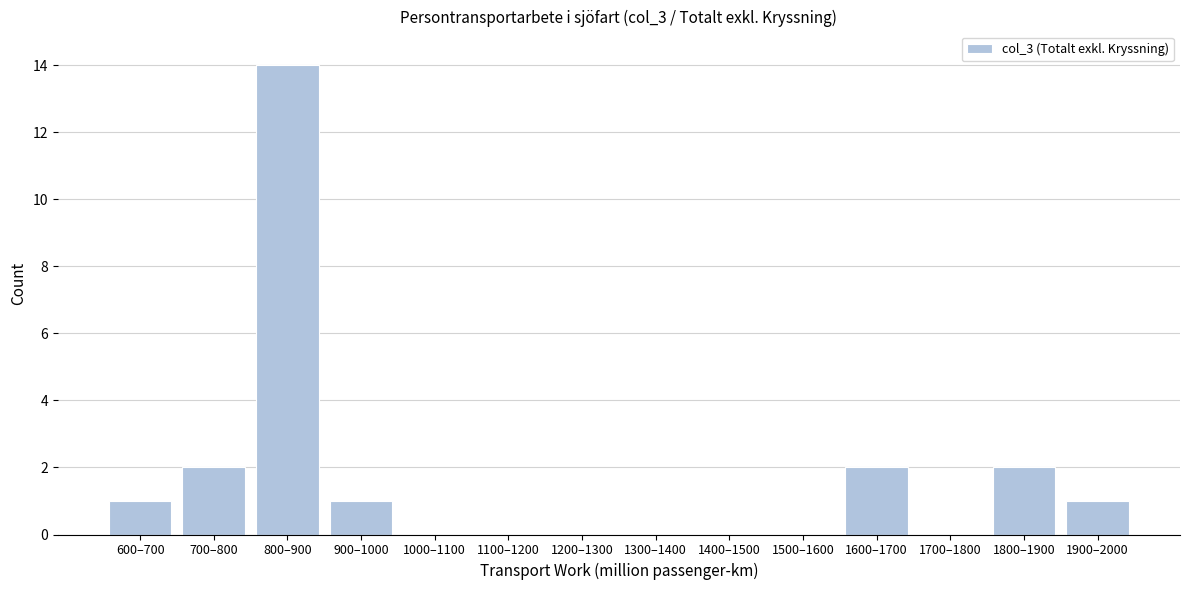

Reading left to right, extract all data points from this chart.

600–700=1	700–800=2	800–900=14	900–1000=1	1000–1100=0	1100–1200=0	1200–1300=0	1300–1400=0	1400–1500=0	1500–1600=0	1600–1700=2	1700–1800=0	1800–1900=2	1900–2000=1